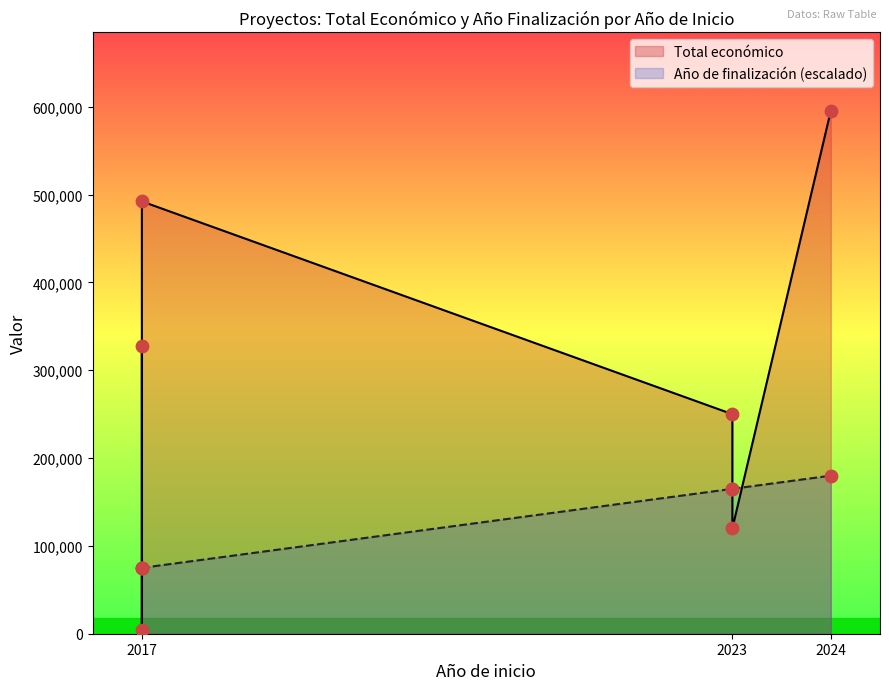

Which has a higher value, 2017 or 2017?

2017